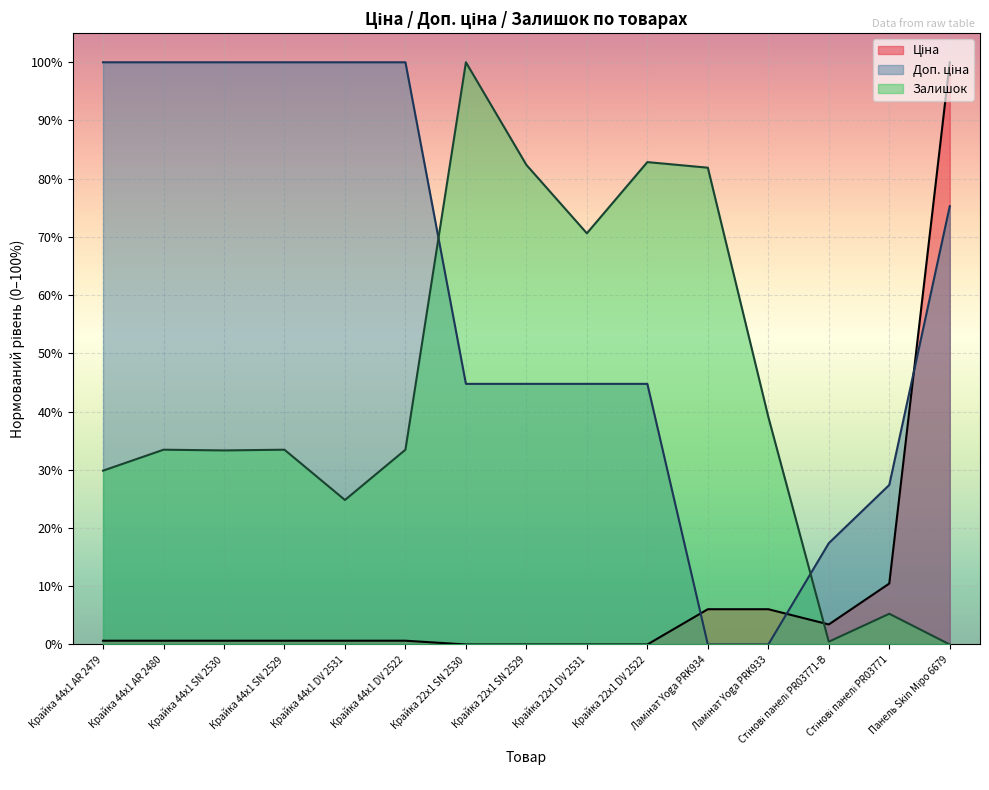

Is it true that Доп. ціна equals 1.0 at Крайка 44x1 DV 2522?

True